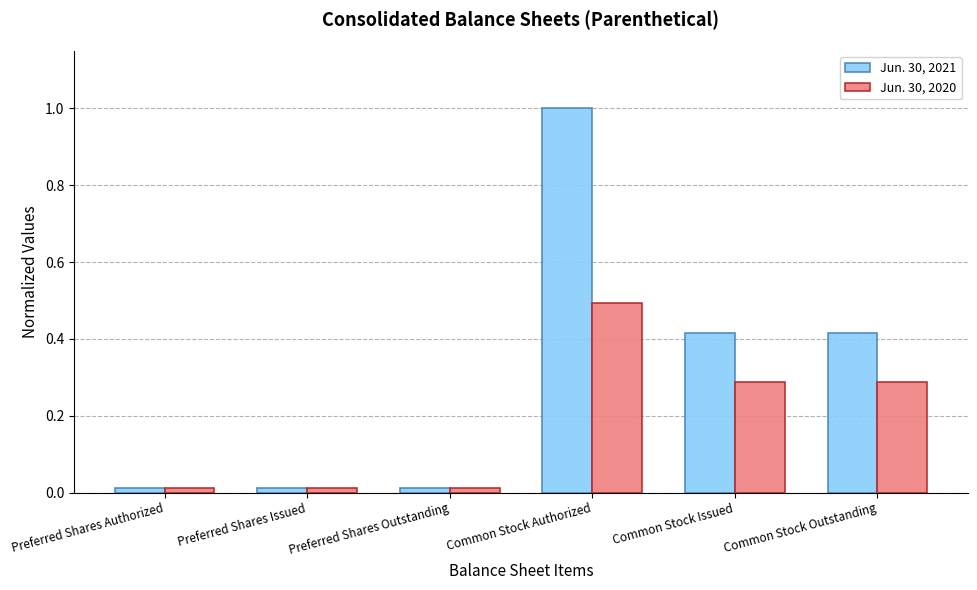

What is the maximum value for Jun. 30, 2021?

1.0